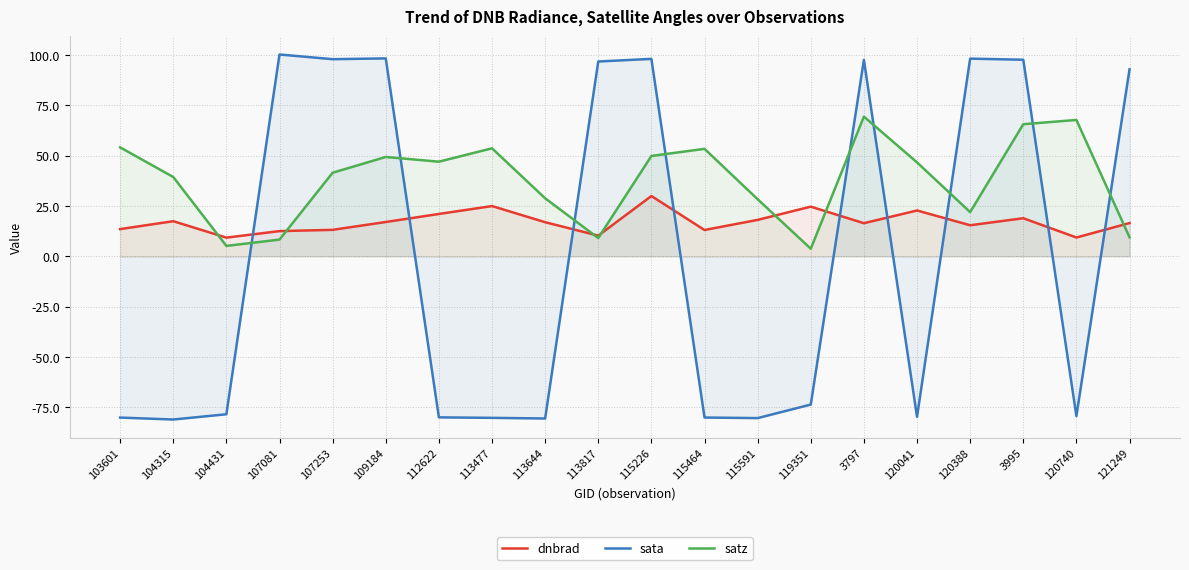

Which category has the lowest value in the dnbrad series?

104431